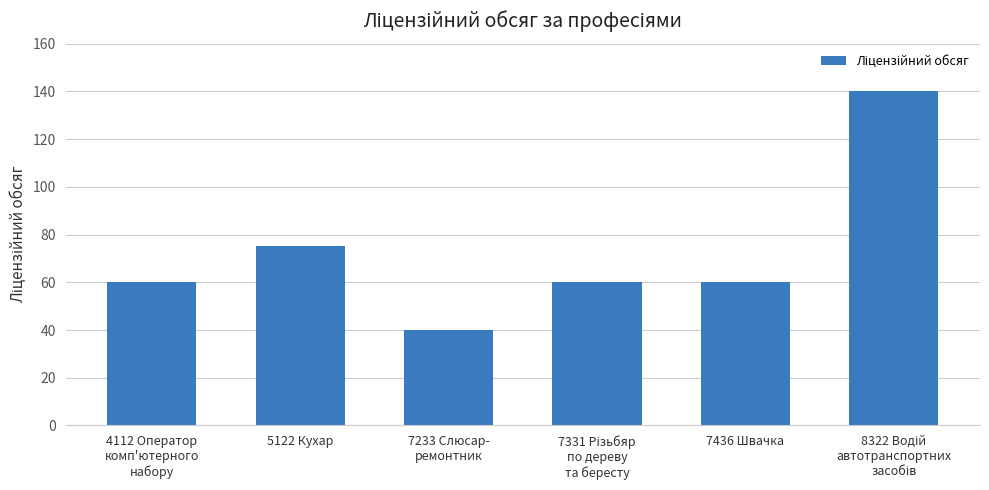

What is the sum of all values?

435